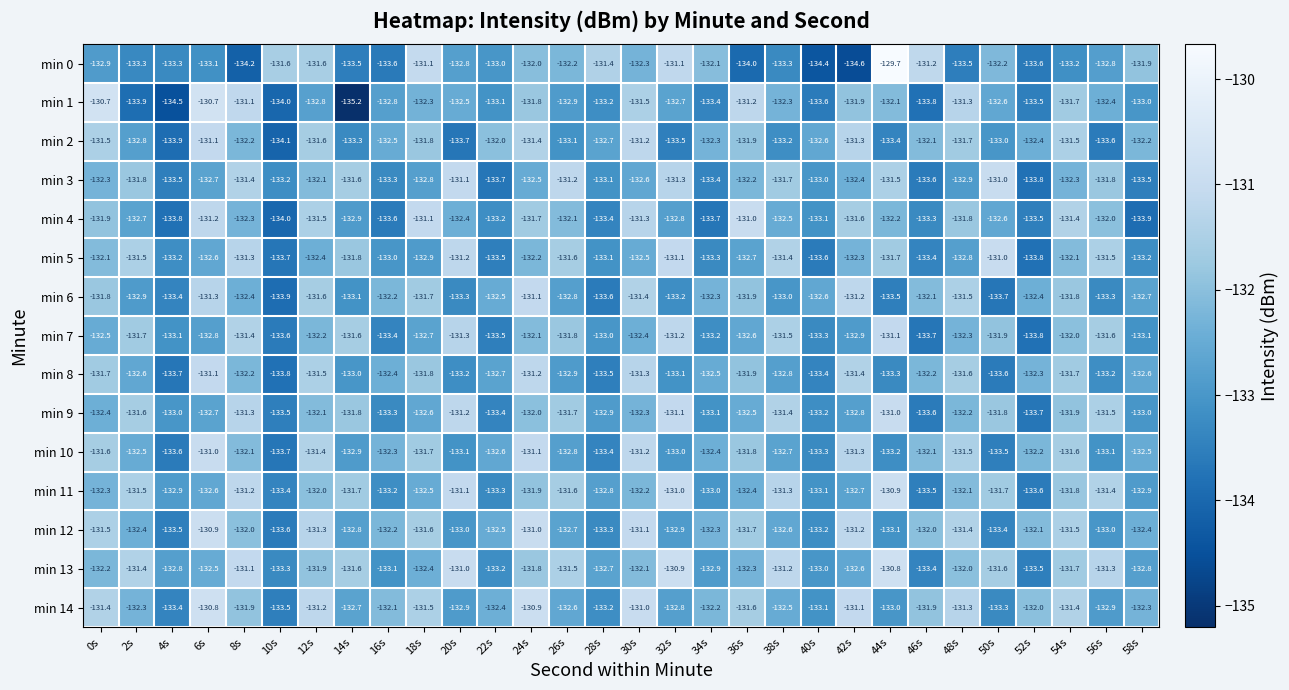

At which category does the chart reach its minimum across all series?

14s